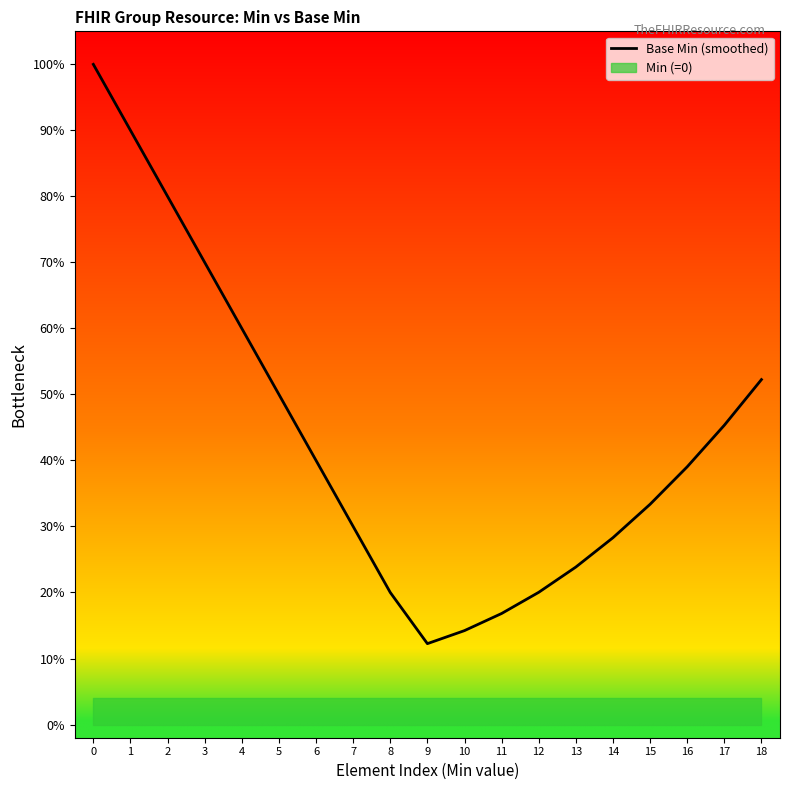

Does the chart display data point markers on the line(s)?

No